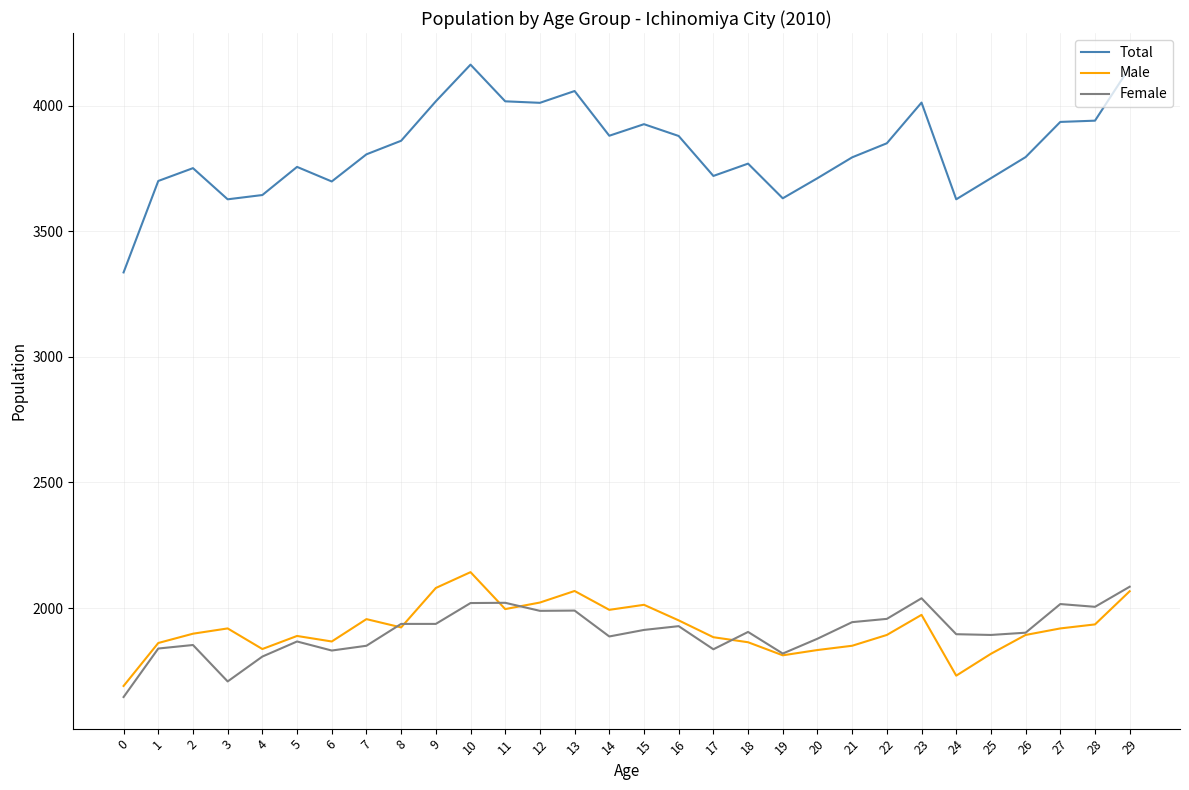

Does the chart display data point markers on the line(s)?

No